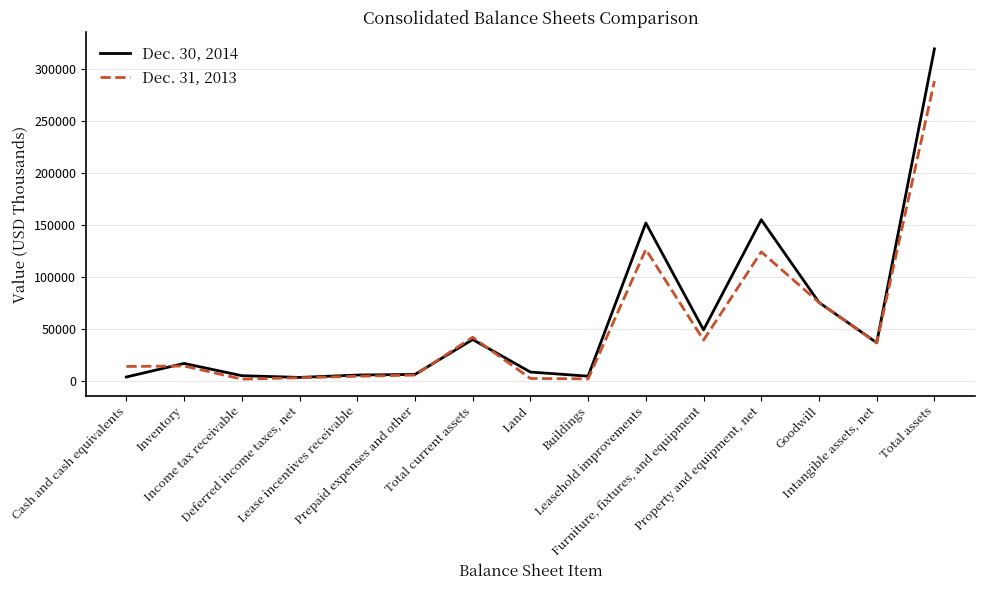

Rank the series by their maximum value, from lowest to highest.

Dec. 31, 2013, Dec. 30, 2014